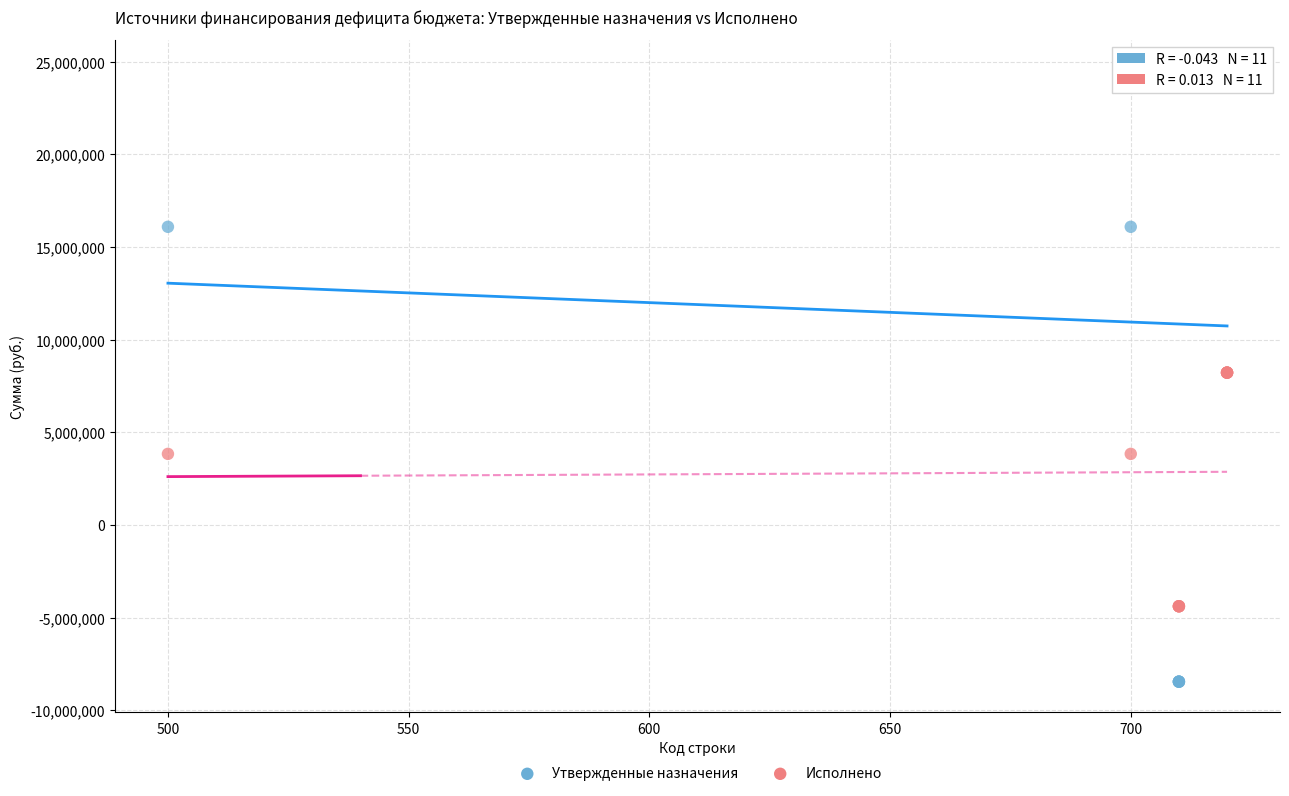

Which series reaches the maximum Y coordinate?

Утвержденные назначения